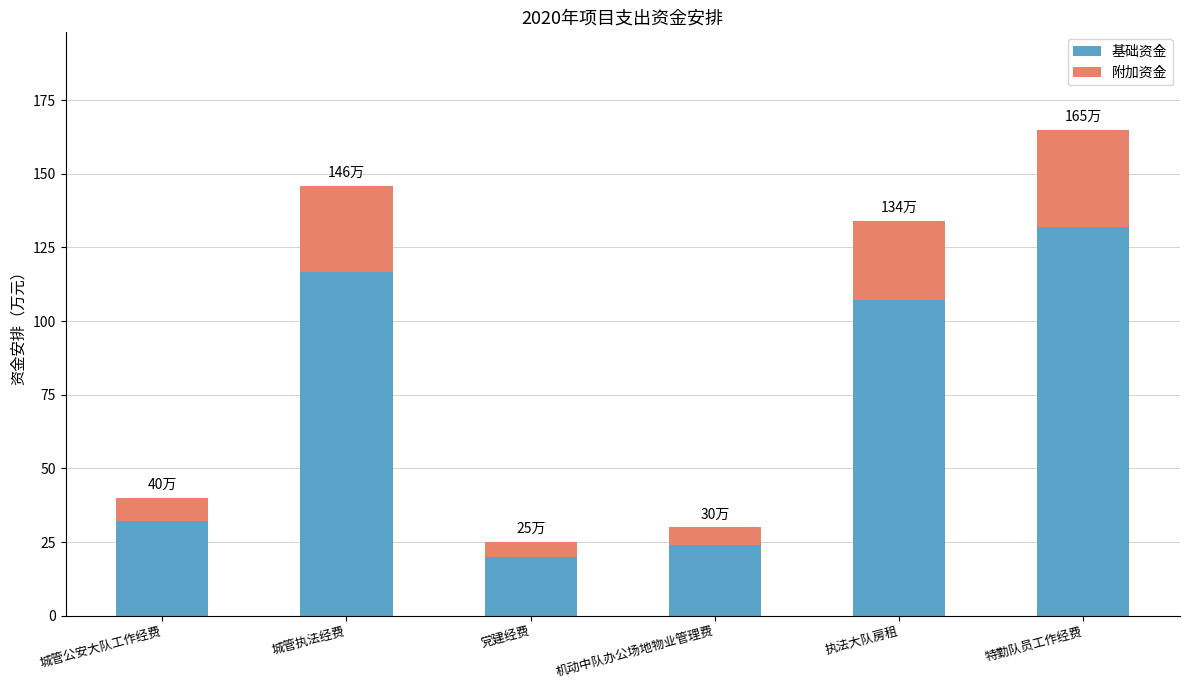

What is the total value across all series at 党建经费?

25.0